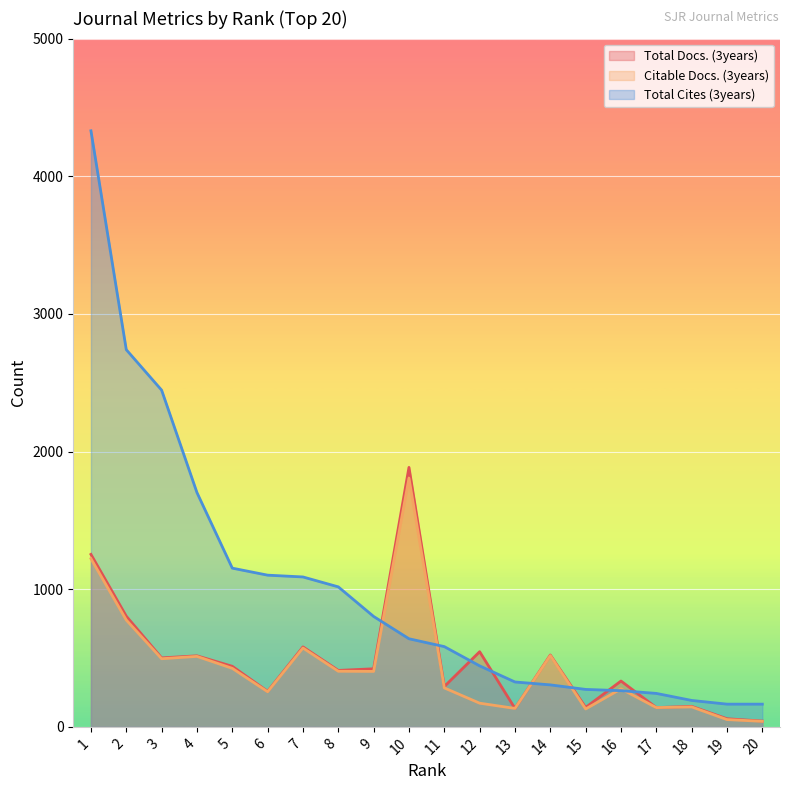

What is the value of the Total Cites (3years) point at the 5th from the left?

1153